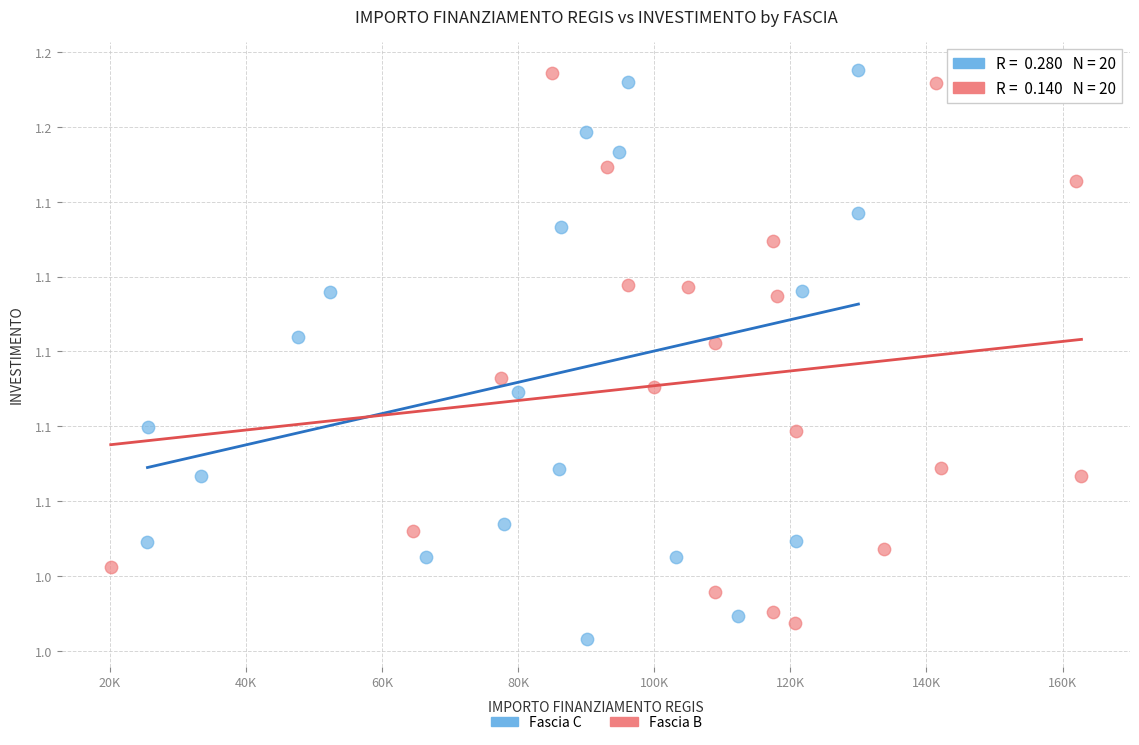

Which series has the widest spread of Y values?

Fascia C